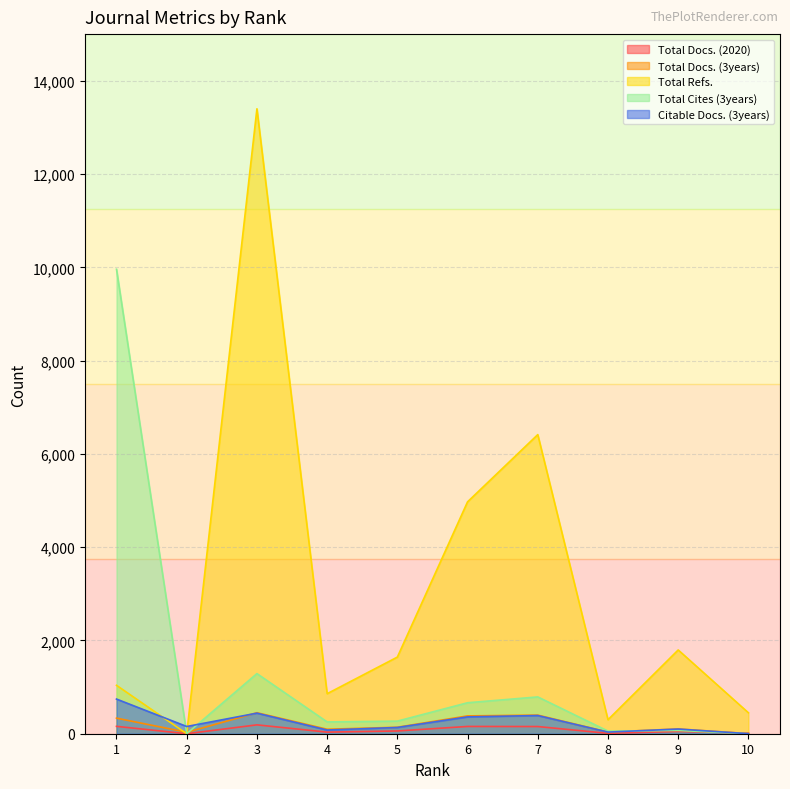

The value of Total Cites (3years) at 1 is 17851. True or false?

False